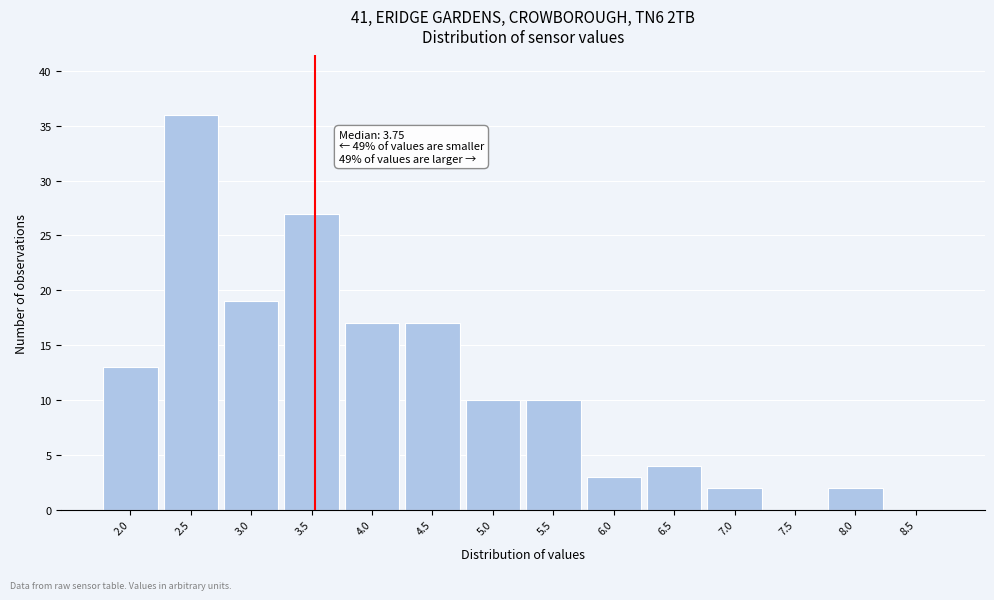

Reading right to left, transcribe all the data shown in this chart.

8.5=0	8.0=2	7.5=0	7.0=2	6.5=4	6.0=3	5.5=10	5.0=10	4.5=17	4.0=17	3.5=27	3.0=19	2.5=36	2.0=13